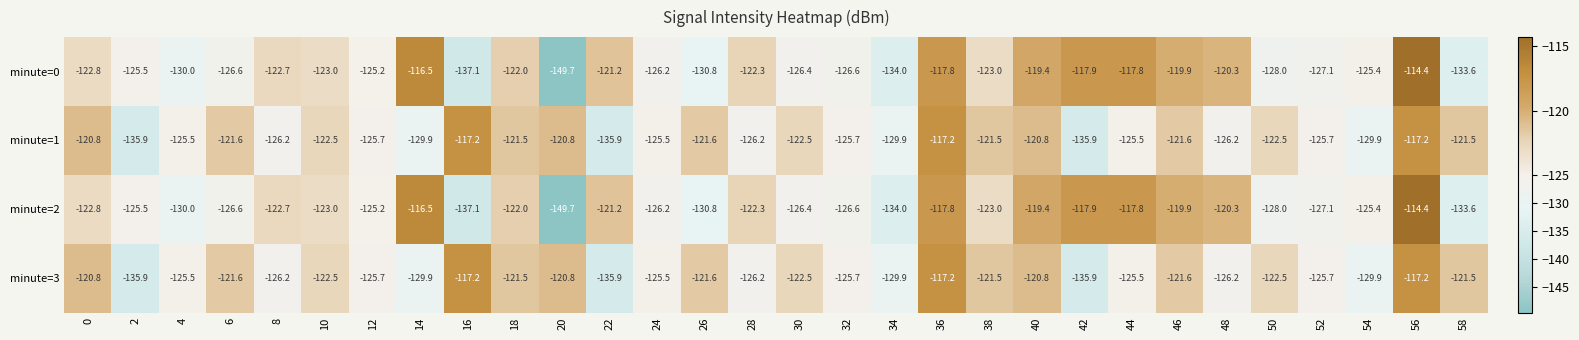

The minute=3 series shows -135.9 at 22. True or false?

True